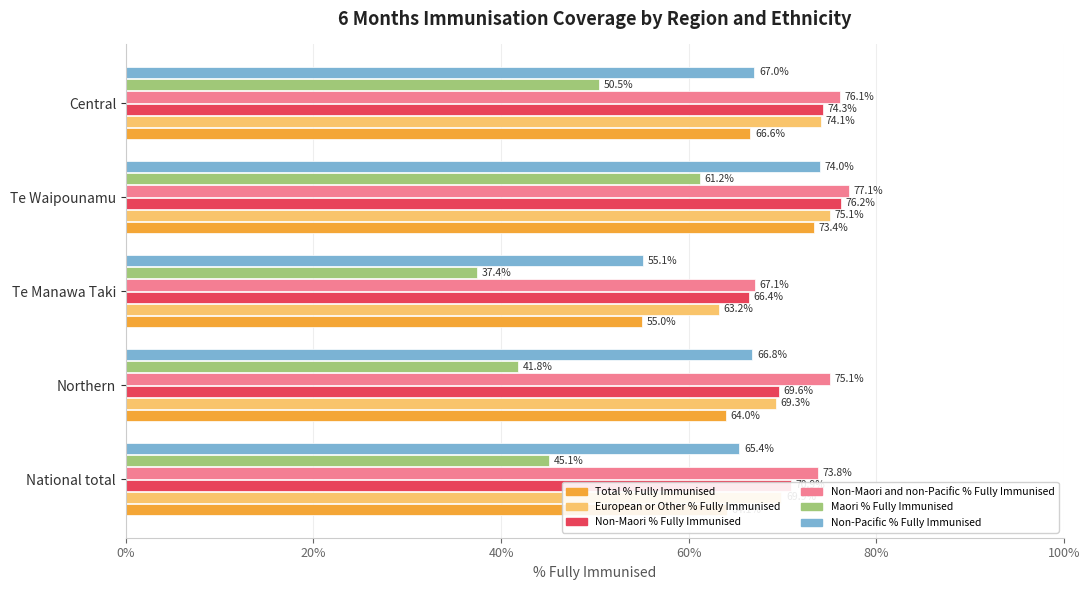

Which series has the widest spread of values?

Maori % Fully Immunised